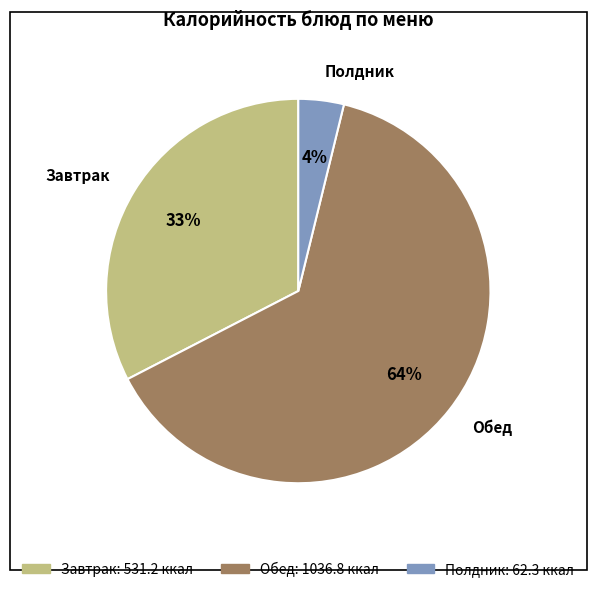

To the nearest percent, what is the average slice percentage?

33%